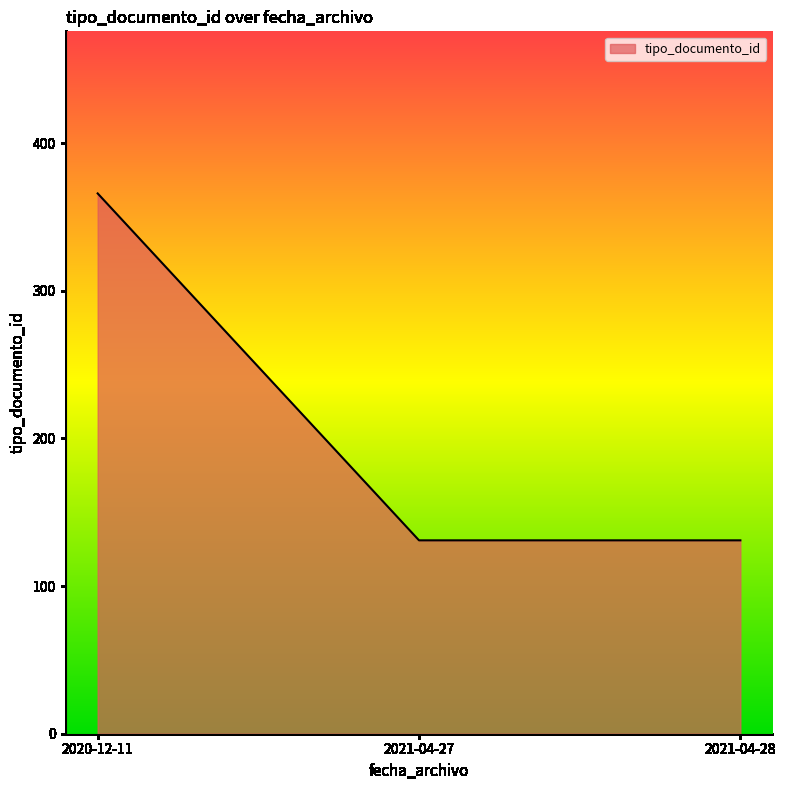

What is the average value?

209